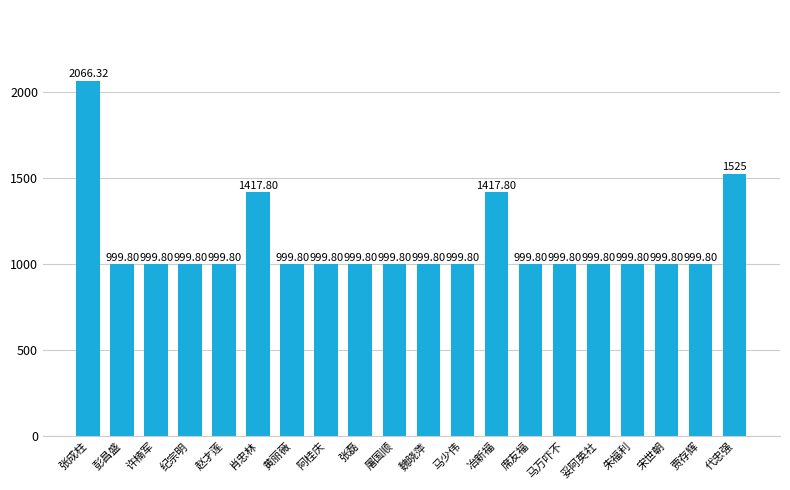

What is the smallest value displayed?

999.8